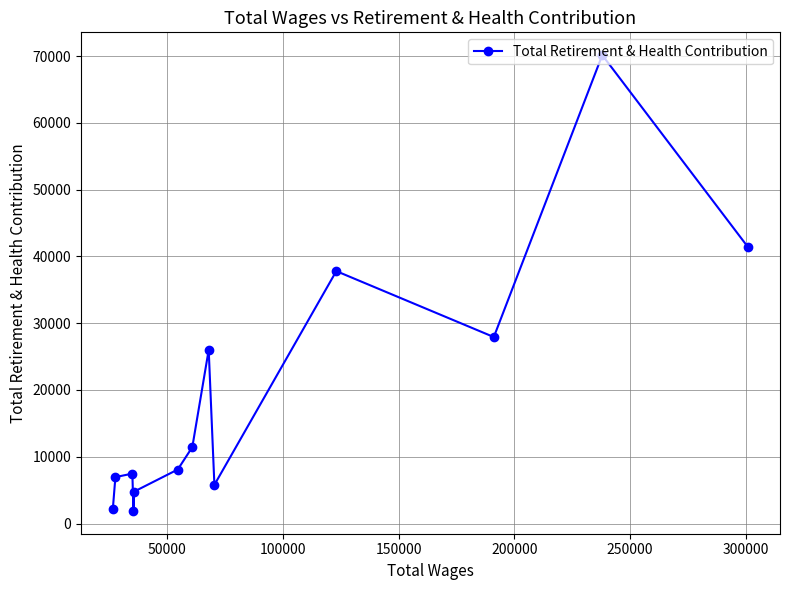

What is the average value?

19368